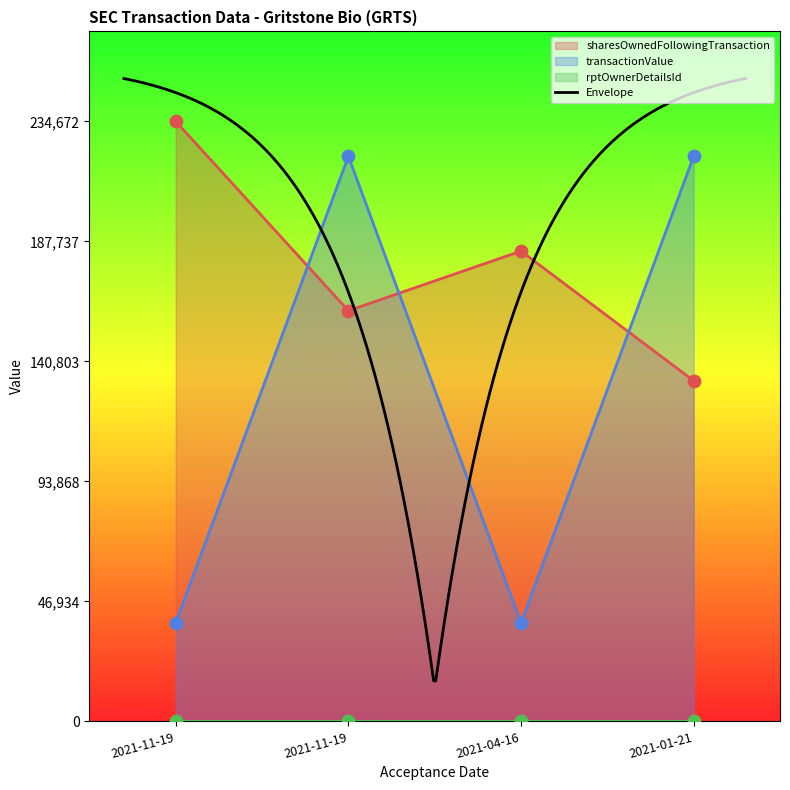

Which series reaches the maximum Y coordinate?

sharesOwnedFollowingTransaction